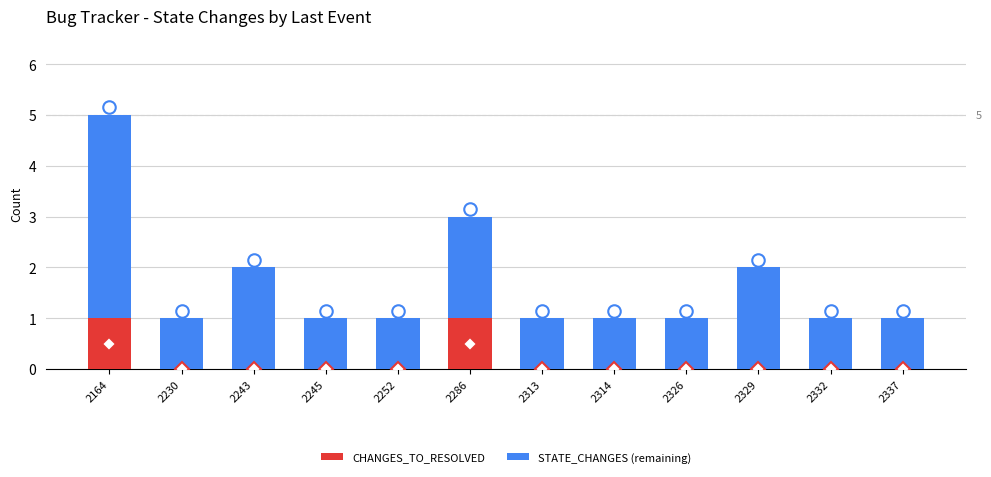

The value of CHANGES_TO_RESOLVED at 2326 is 0. True or false?

True